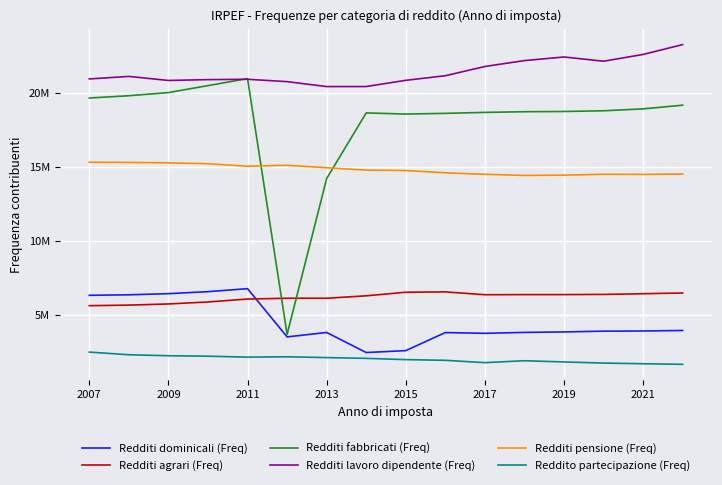

Which series has the largest total across all categories?

Redditi lavoro dipendente (Freq)